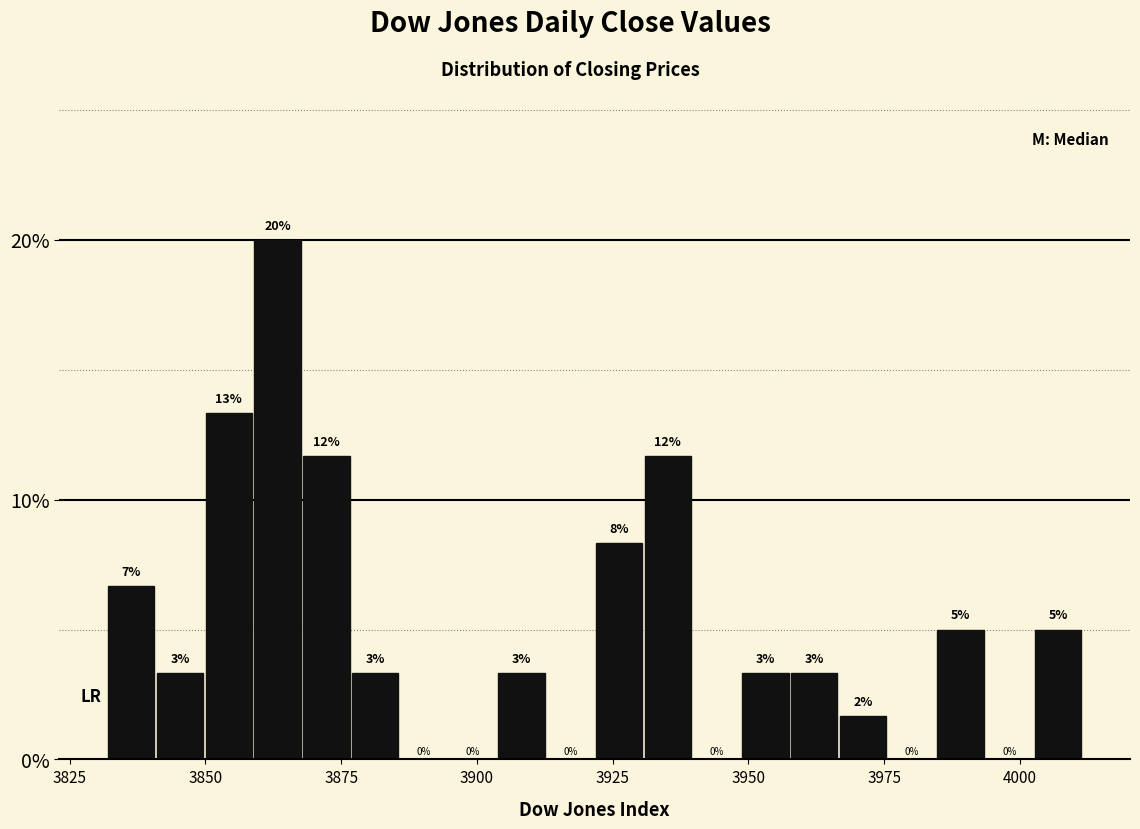

Read against the x-axis, roughly where is the centre of the tallest bar?

3865